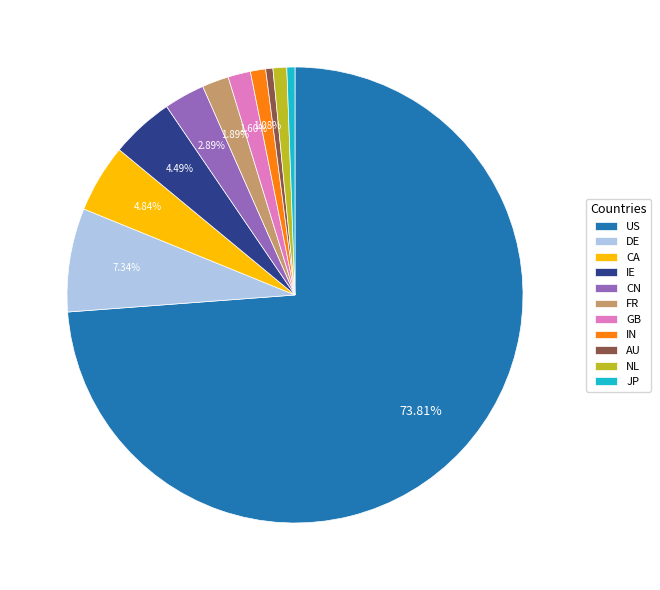

What percentage is NOT represented by DE?

92.7%